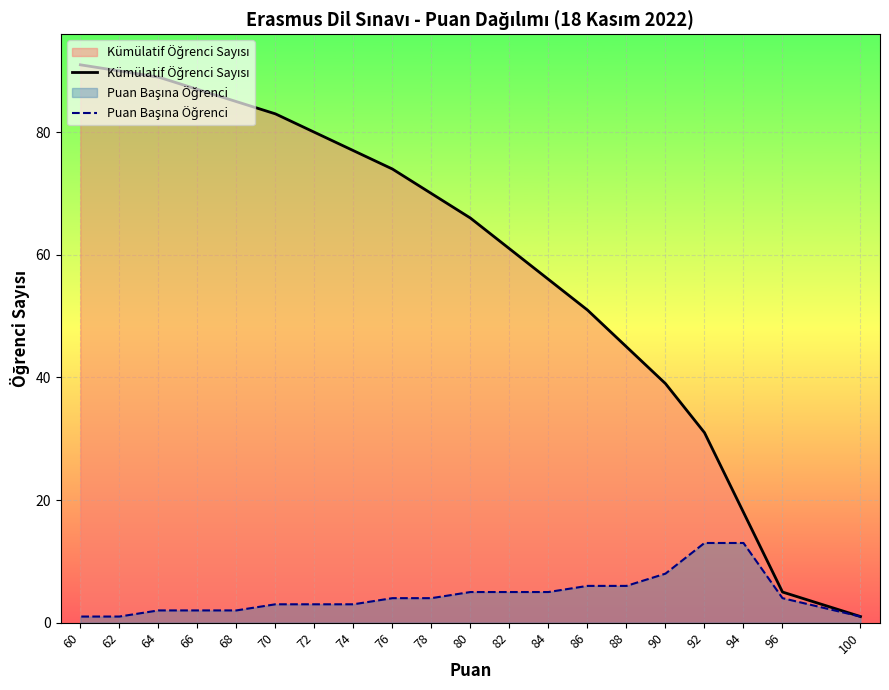

What is the difference between the maximum and second lowest values in the Kümülatif Öğrenci Sayısı series?

86